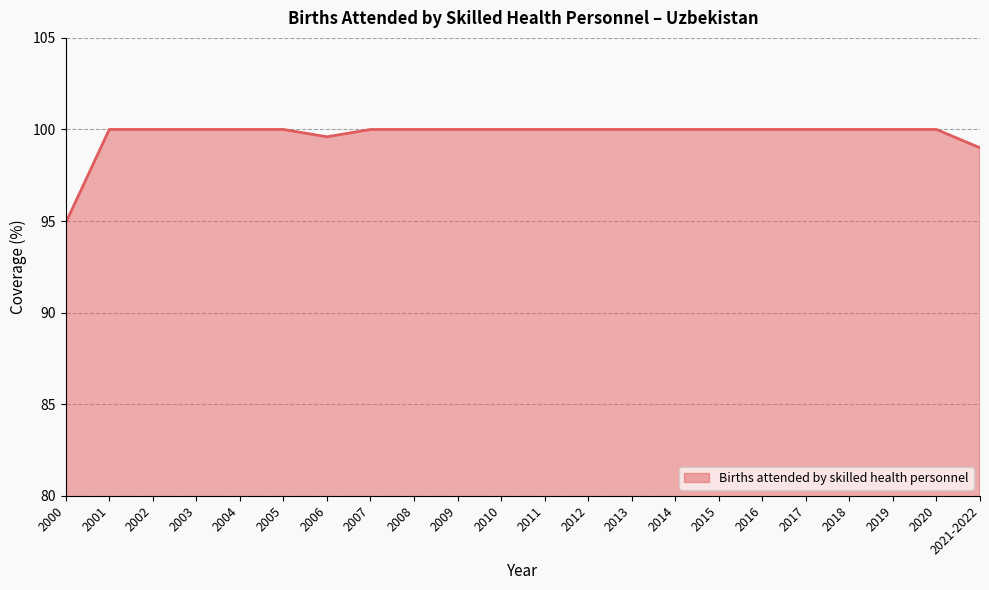

The chart shows a value of 100.0 at 2014. True or false?

True